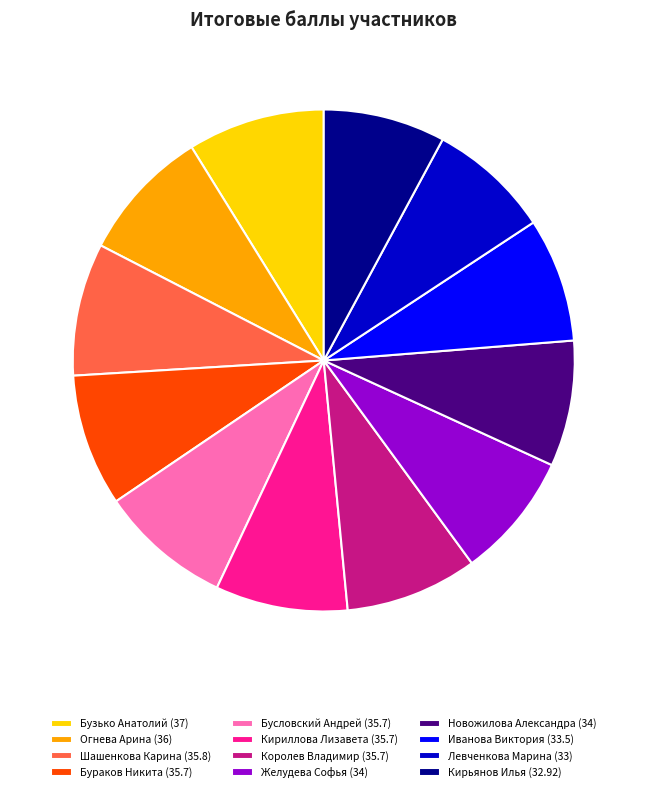

Which has a higher value, Бусловский Андрей (35.7) or Кирьянов Илья (32.92)?

Бусловский Андрей (35.7)